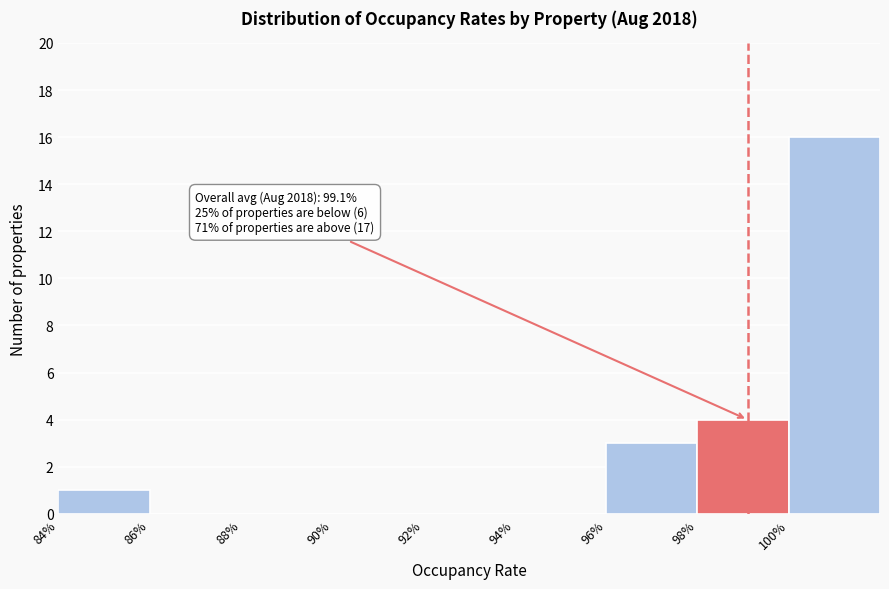

Reading right to left, extract all data points from this chart.

100%=16	98%=4	96%=3	94%=0	92%=0	90%=0	88%=0	86%=0	84%=1